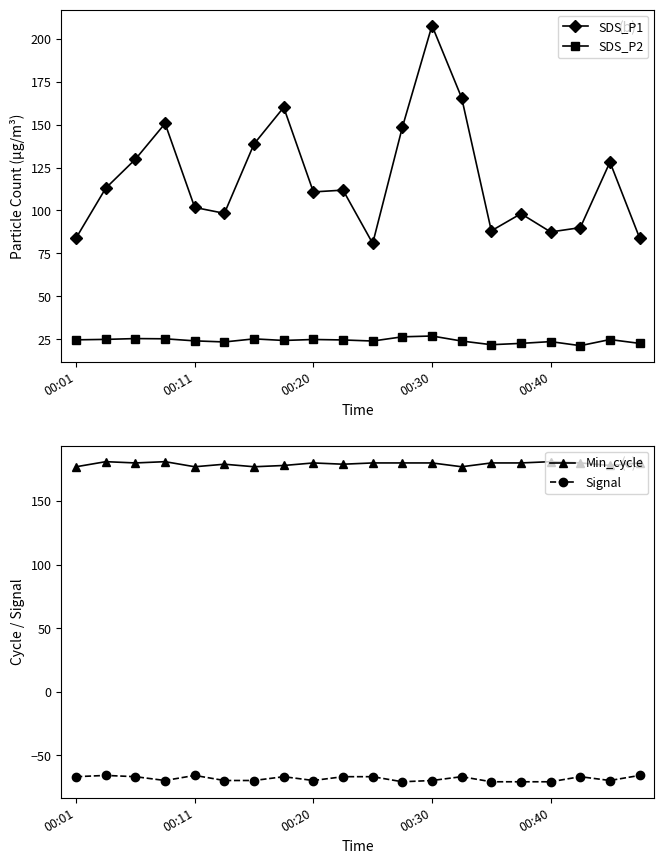

True or false: SDS_P1 and SDS_P2 cross at least once.

False